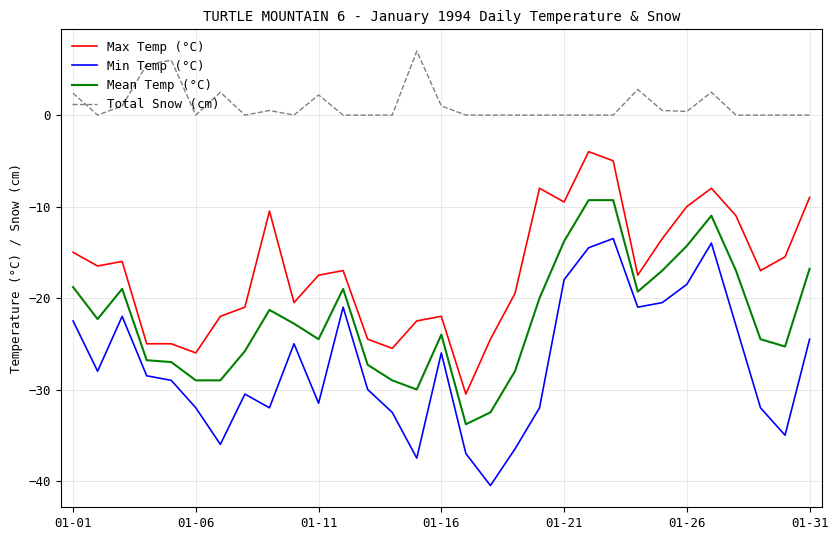

Which series has the largest total across all categories?

Total Snow (cm)